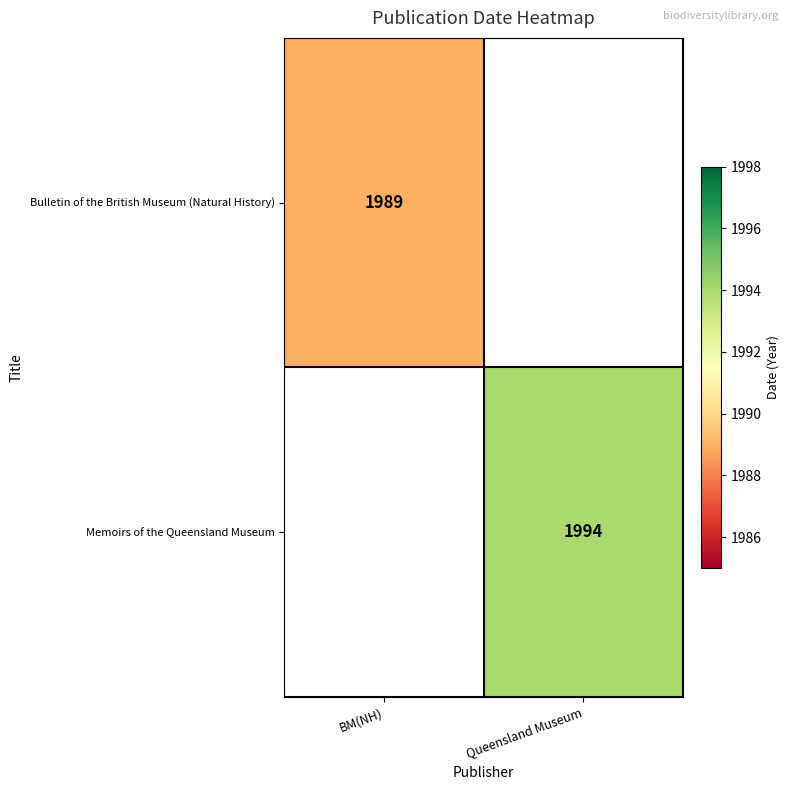

The Bulletin of the British Museum (Natural History) series shows 1989 at BM(NH). True or false?

True